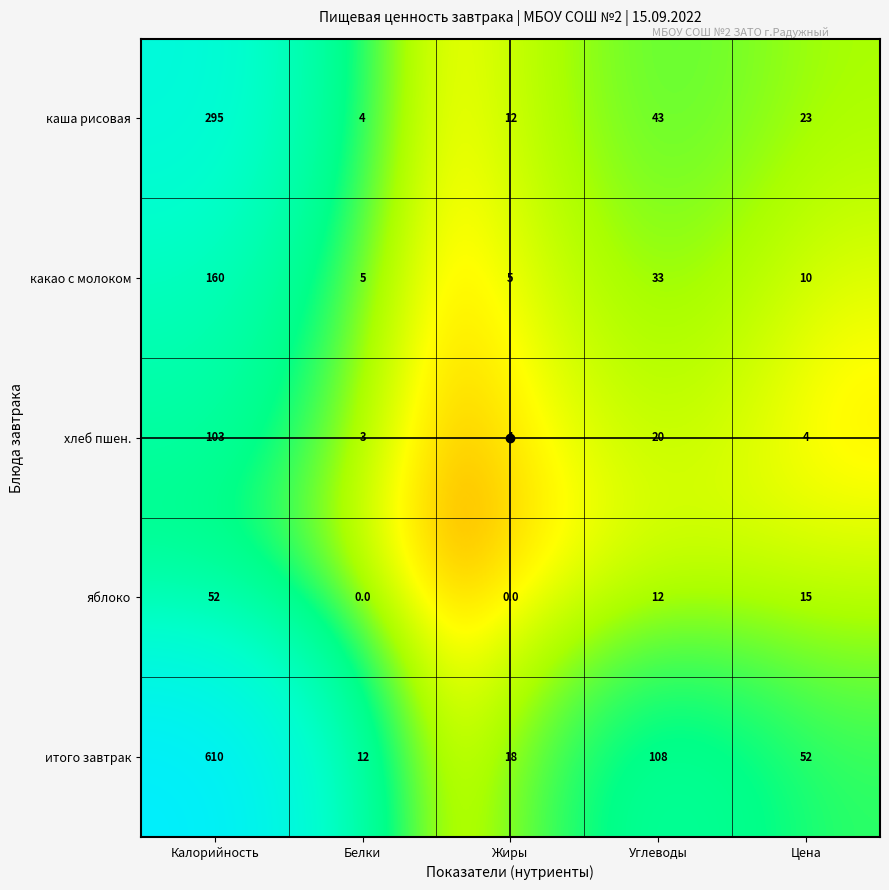

What is the spread (max minus min) of values at Калорийность?

558